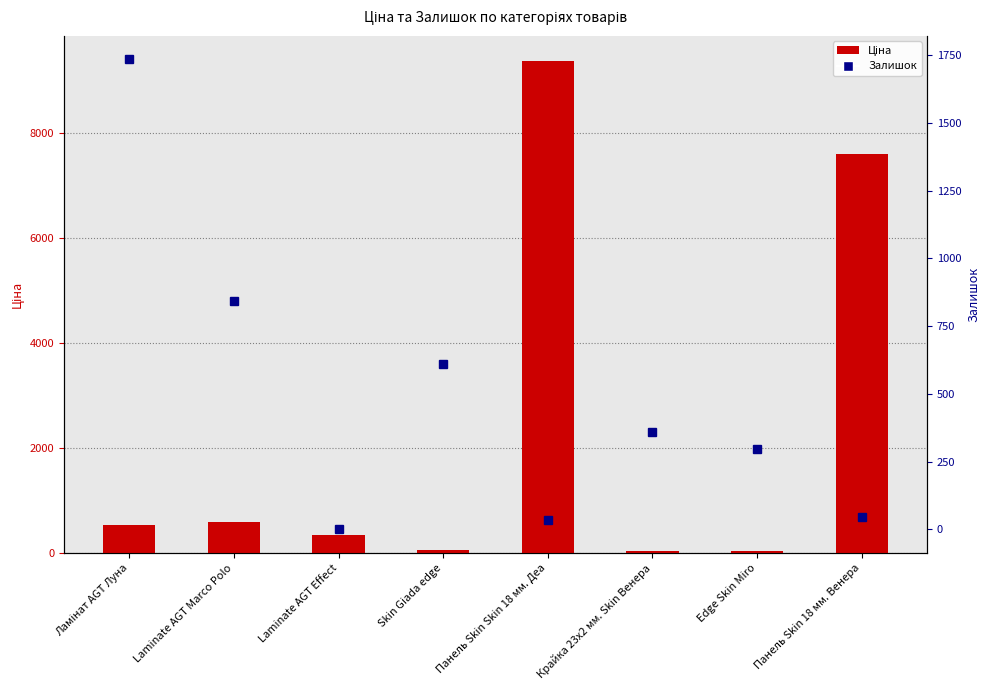

Where does the Залишок series first go above 360?

Ламінат AGT Луна